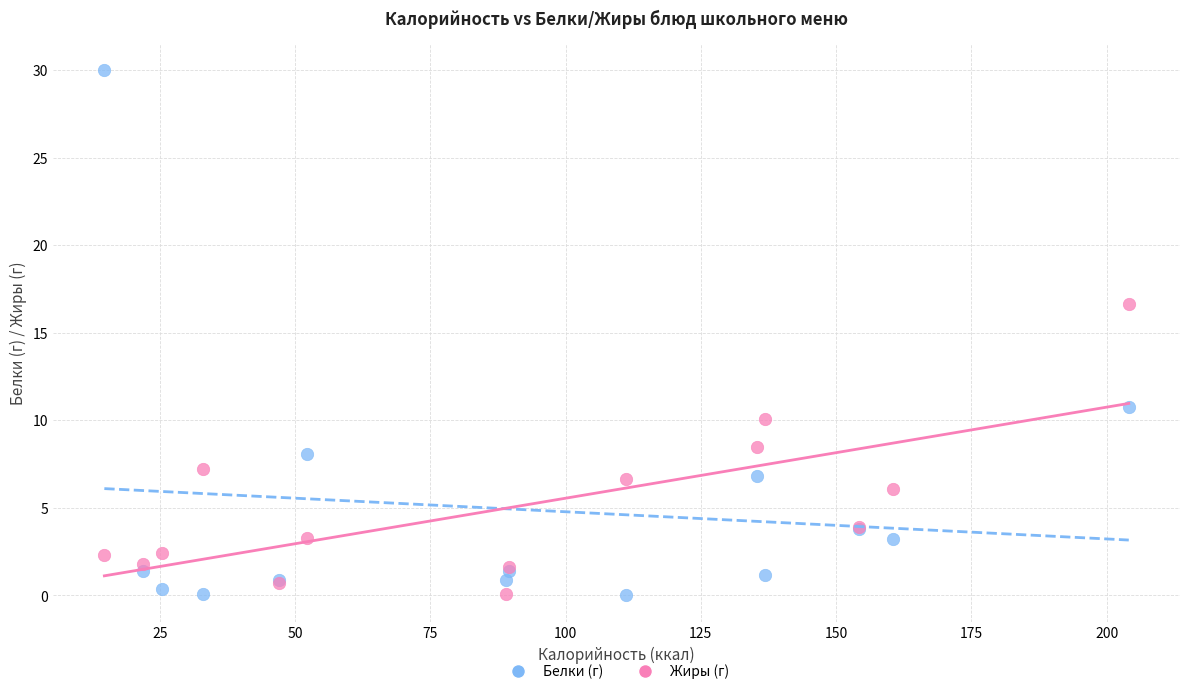

Which series reaches the maximum Y coordinate?

Белки (г)